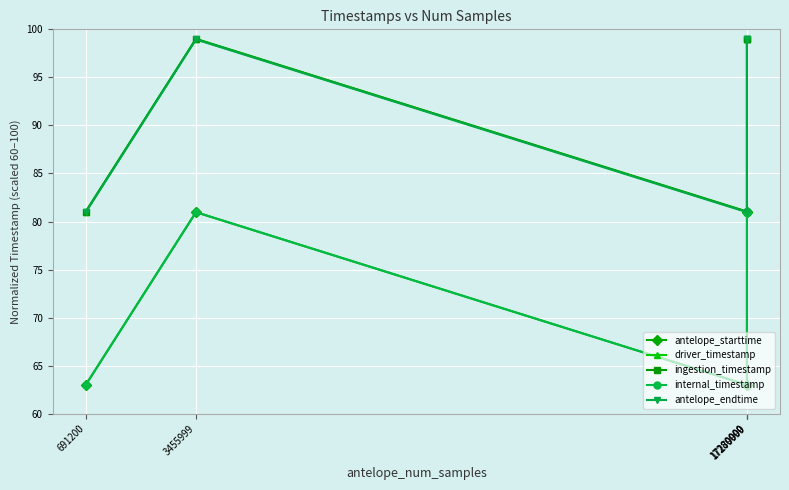

What is the value of the driver_timestamp point at the 1st from the left?

81.0